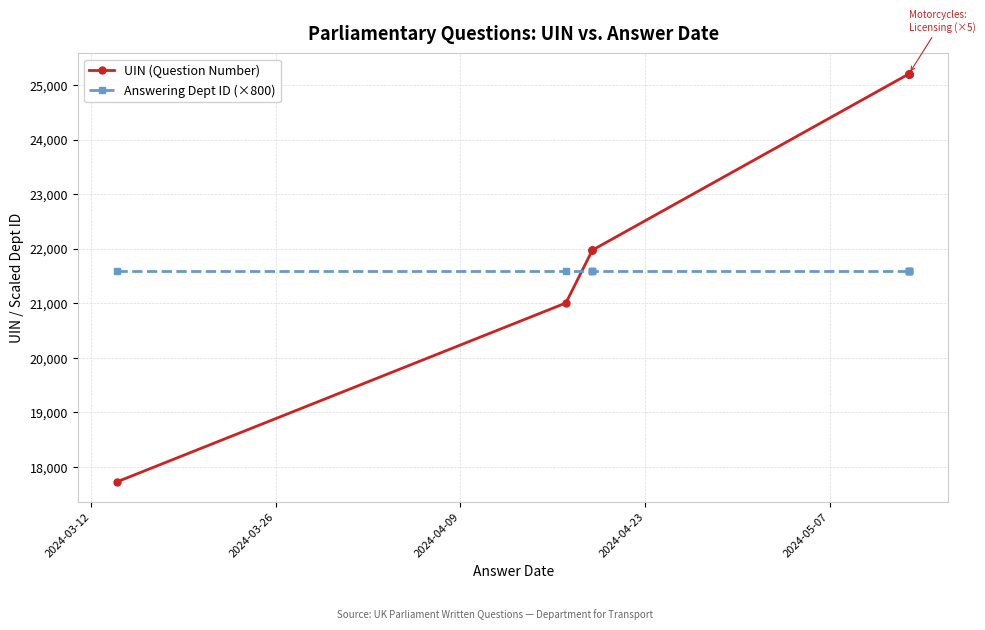

Which has a higher value, 2024-05-07 or 2024-04-23?

2024-05-07